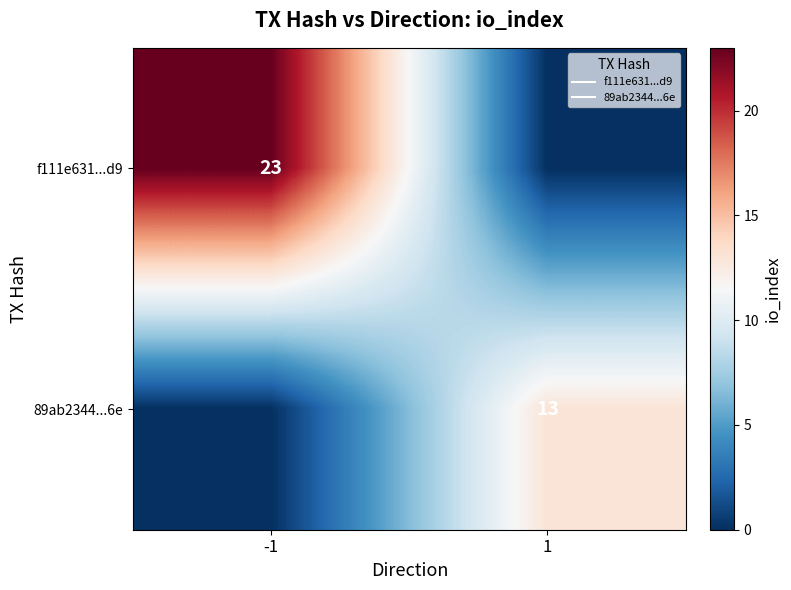

What is the maximum value for 89ab2344...6e?

13